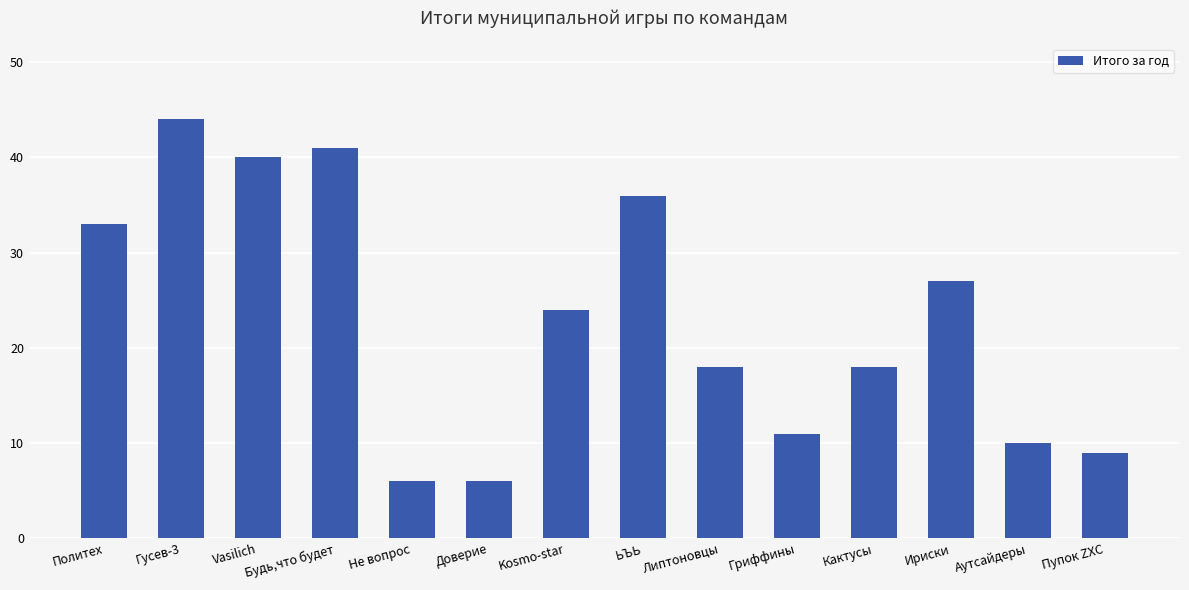

Is it true that the value at Не вопрос is 4?

False